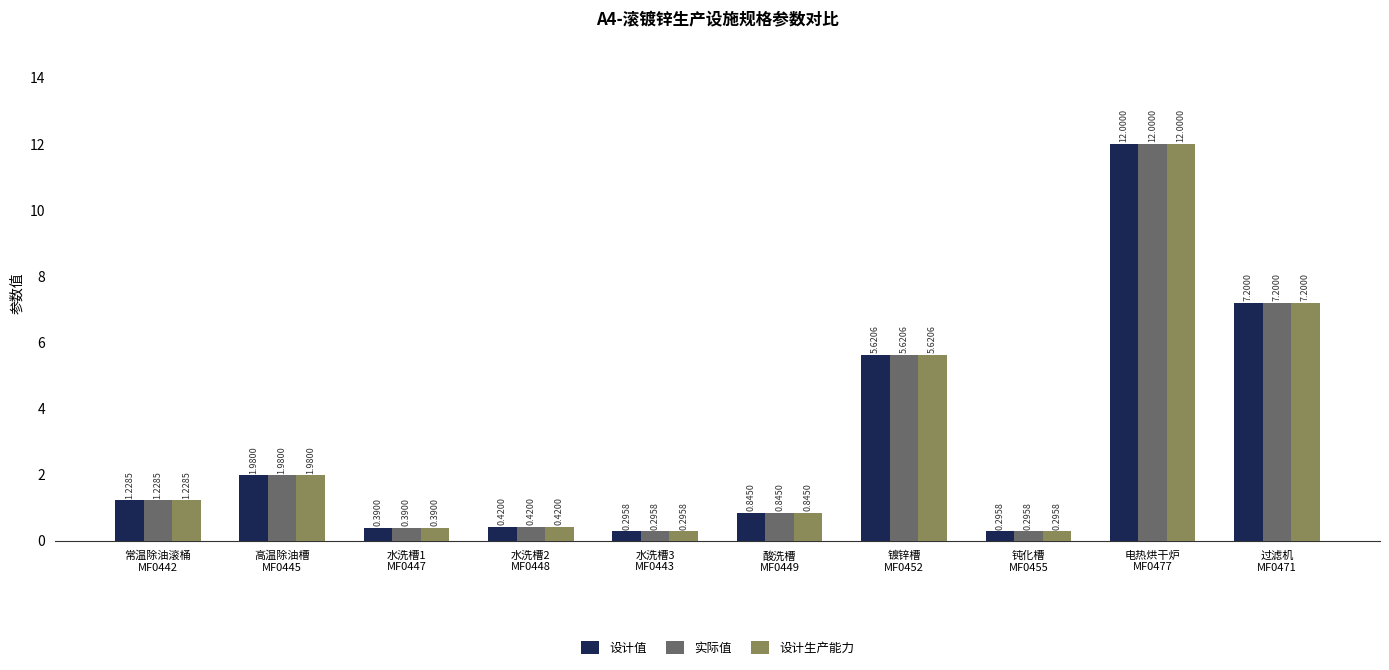

What is the approximate value of 设计生产能力 at 电热烘干炉
MF0477?

12.0